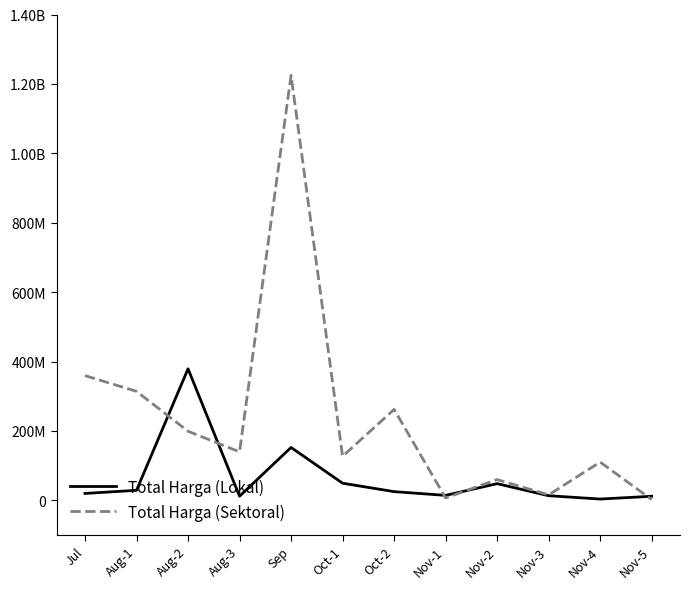

In Total Harga (Lokal), how many points are lower than both neighbors (excluding endpoints)?

3